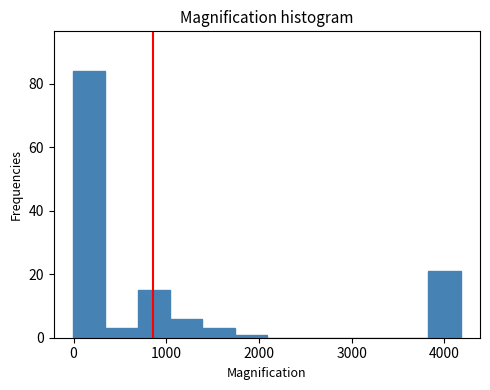

Around what value on the x-axis is the tallest bar? Give the approximate position of its centre, as read against the axis.

200